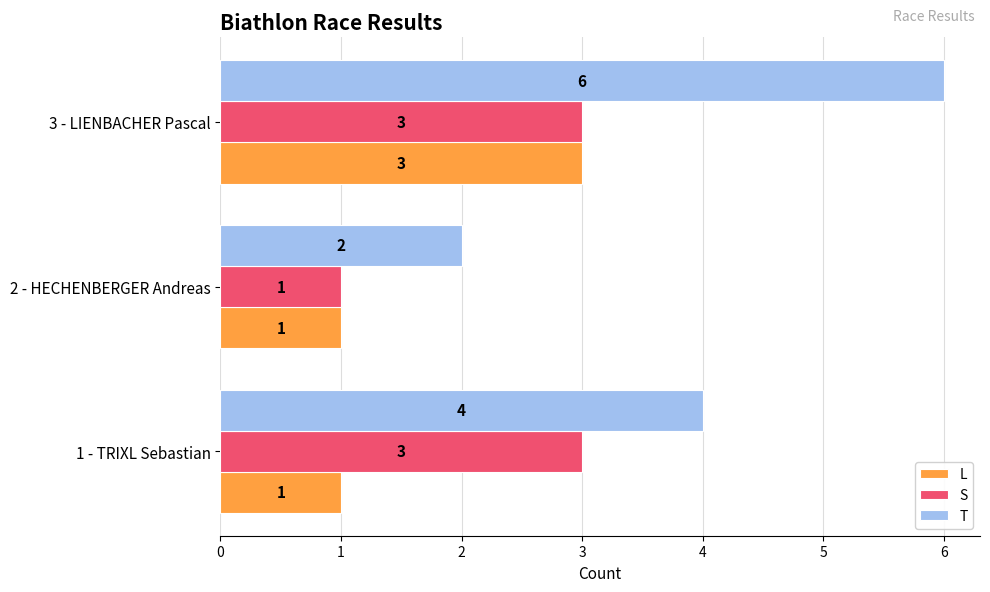

How many S values are between 1 and 3?

3